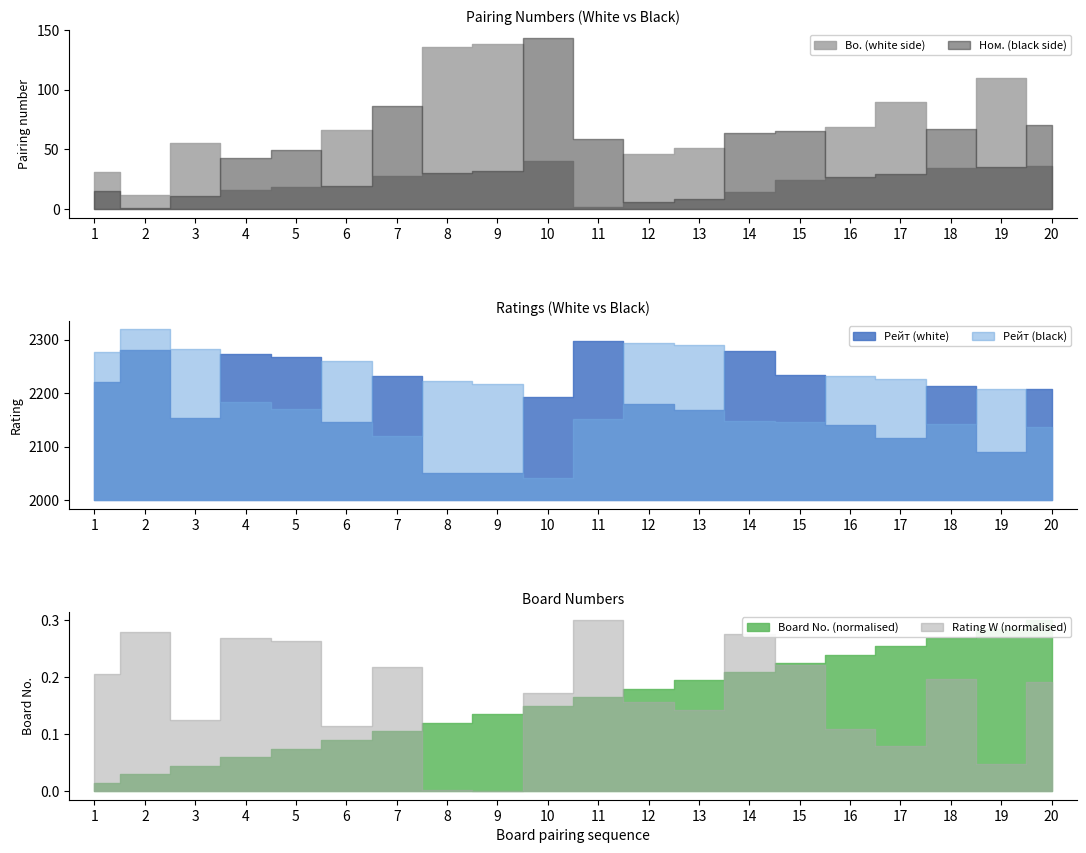

At which category is the sum across all series the highest?

2